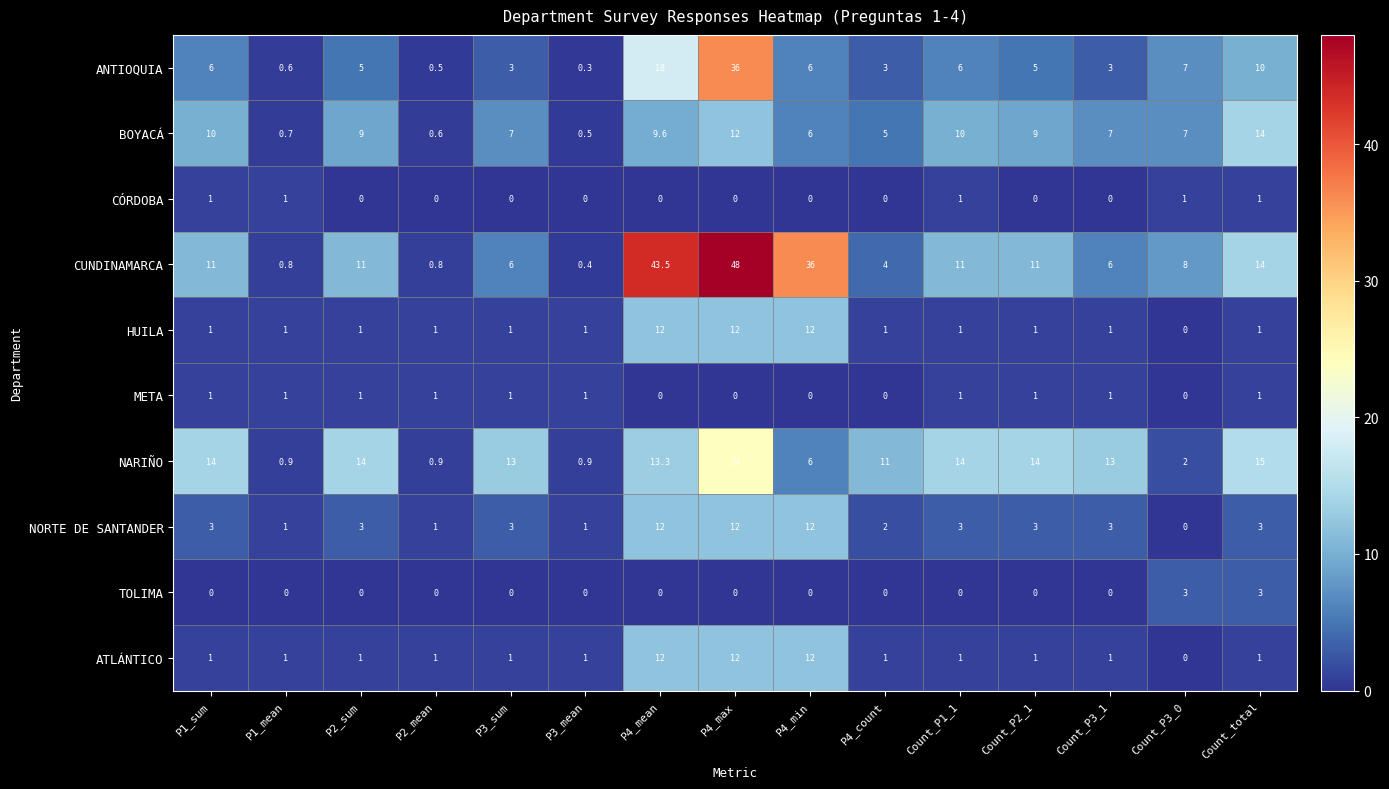

Count the number of categories in the chart.

15